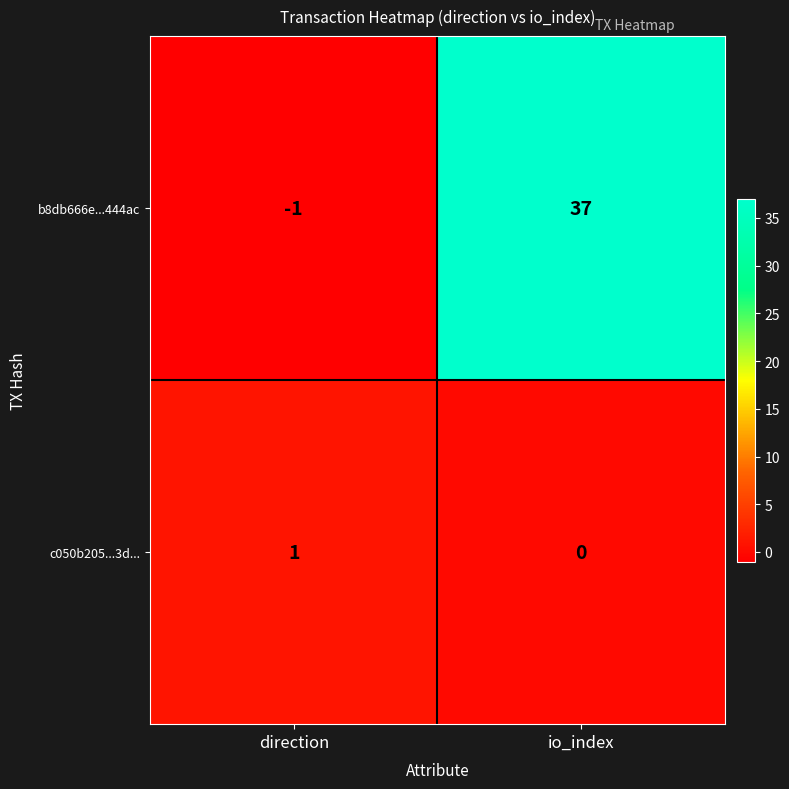

The value of c050b205...3d... at direction is 0. True or false?

False